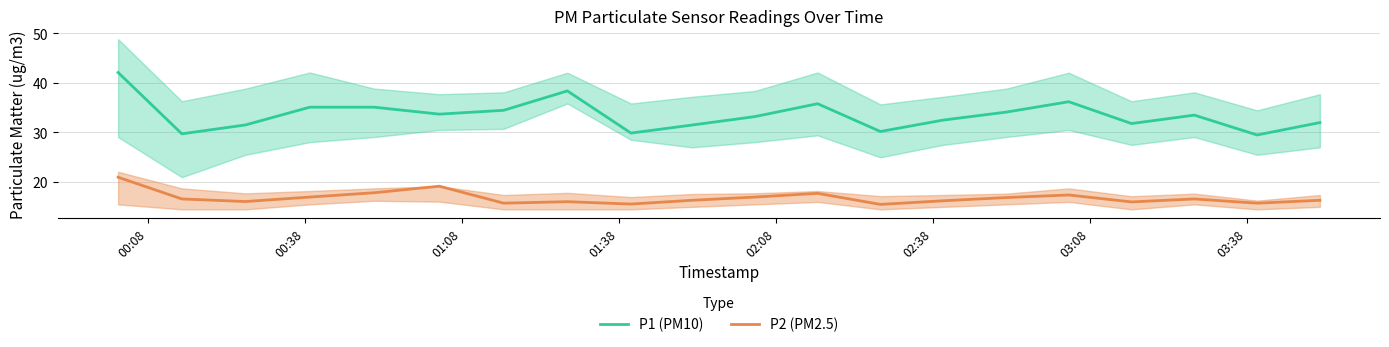

True or false: P2 (PM2.5) and P1 (PM10) intersect in this chart.

False